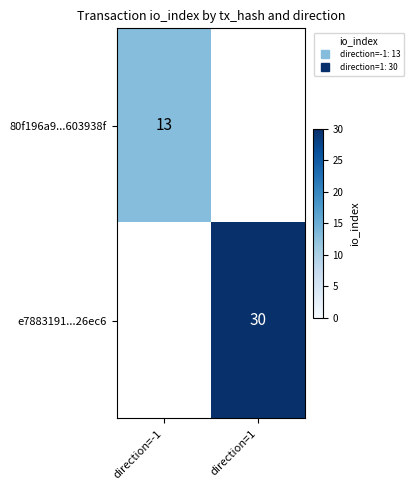

List the labels in order of e7883191...26ec6 value, largest first.

direction=-1, direction=1